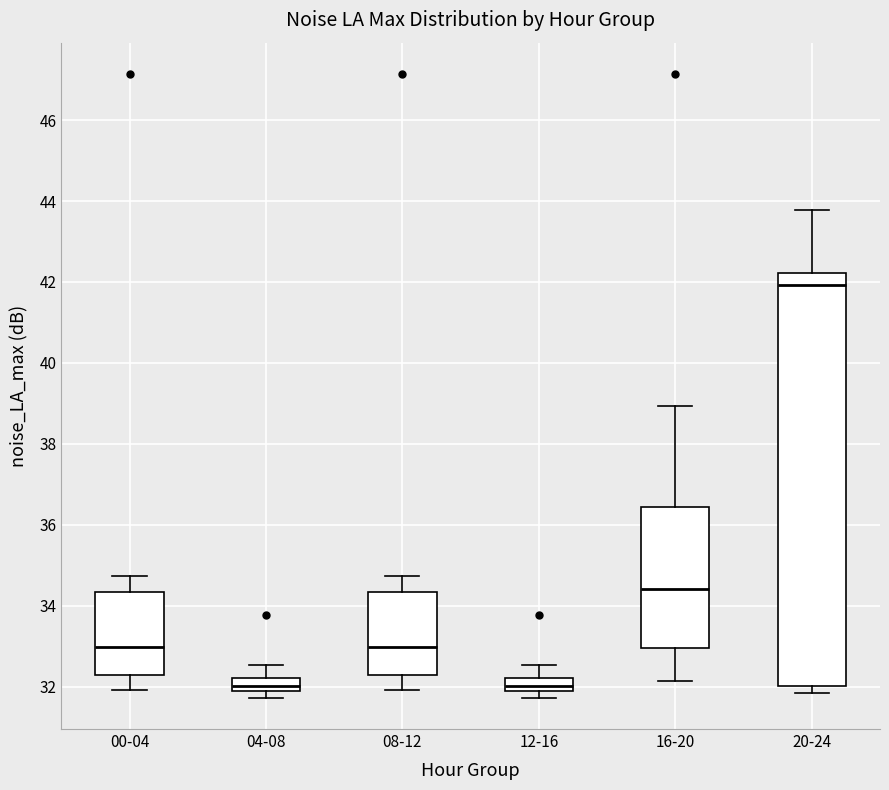

Reading left to right, read every box against the y-axis: the position of its median line, the range the box covers, and the ends of its whiskers. The values are not printed on the chart, so give them approximately, as read against the axis.

00-04: median 33.0, box 32.2 to 34.4, whiskers 32.0 to 34.8
04-08: median 32.0, box 31.8 to 32.2, whiskers 31.8 (just below the box's lower edge) to 32.6
08-12: median 33.0, box 32.2 to 34.4, whiskers 32.0 to 34.8
12-16: median 32.0, box 31.8 to 32.2, whiskers 31.8 (just below the box's lower edge) to 32.6
16-20: median 34.4, box 33.0 to 36.4, whiskers 32.2 to 39.0
20-24: median 42.0, box 32.0 to 42.2, whiskers 31.8 to 43.8